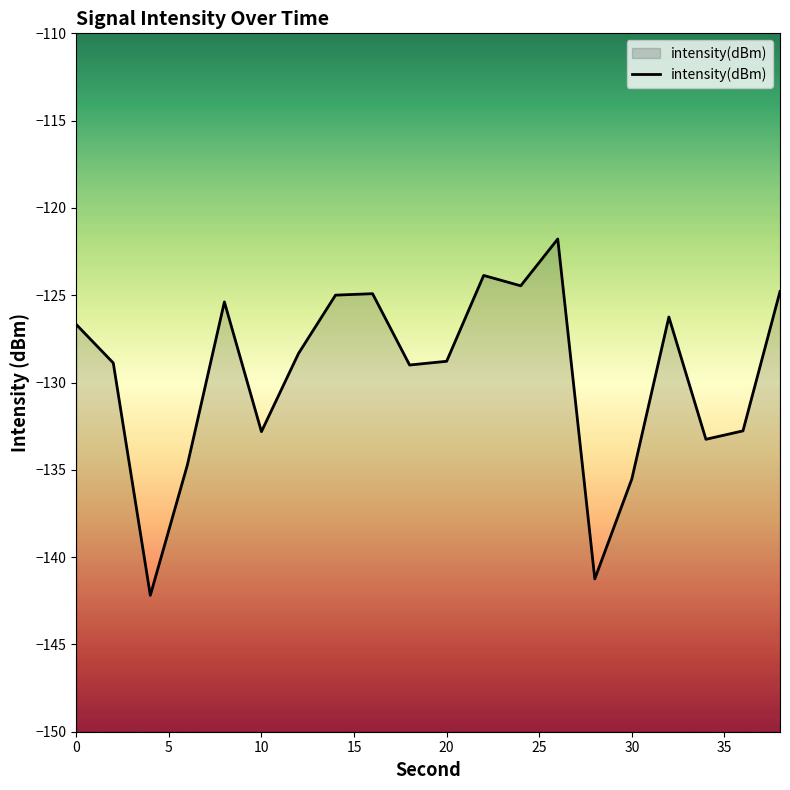

The value at 10 is -233.6. True or false?

False